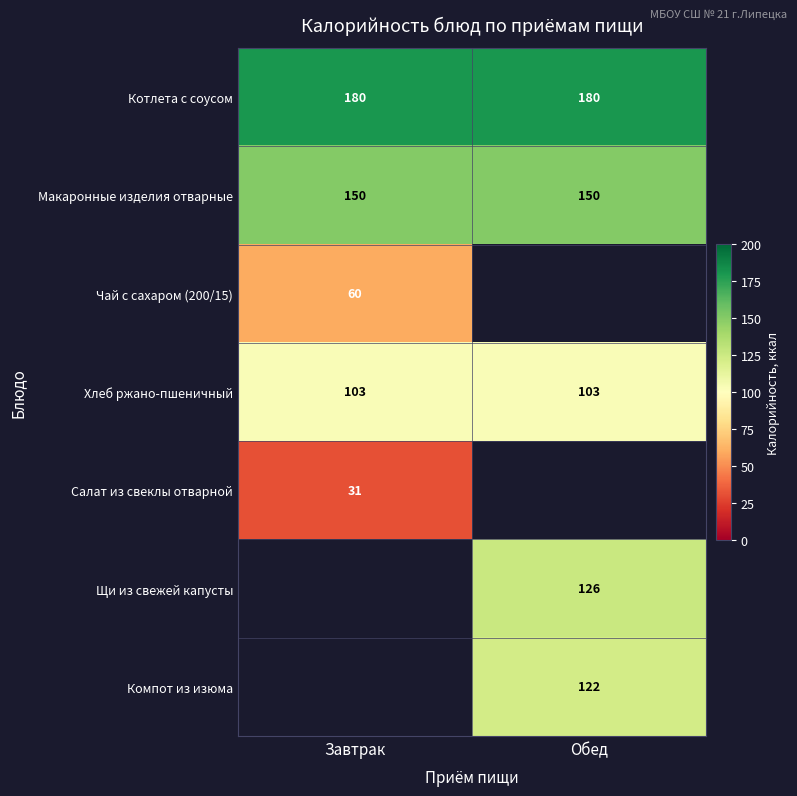

At how many categories does at least one series exceed 2?

2